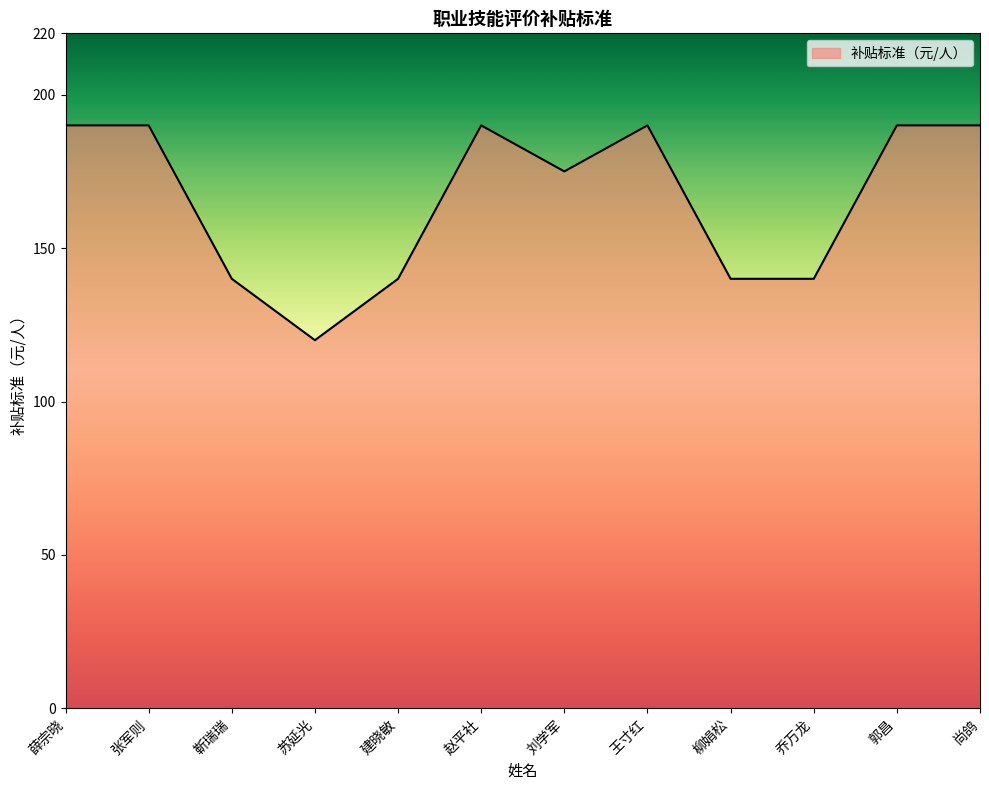

Reading left to right, transcribe all the data shown in this chart.

薛宗晓=190	张军则=190	靳瑞瑞=140	苏延光=120	建晓敏=140	赵平社=190	刘学军=175	王寸红=190	柳娟松=140	乔万龙=140	郭昌=190	尚鸽=190